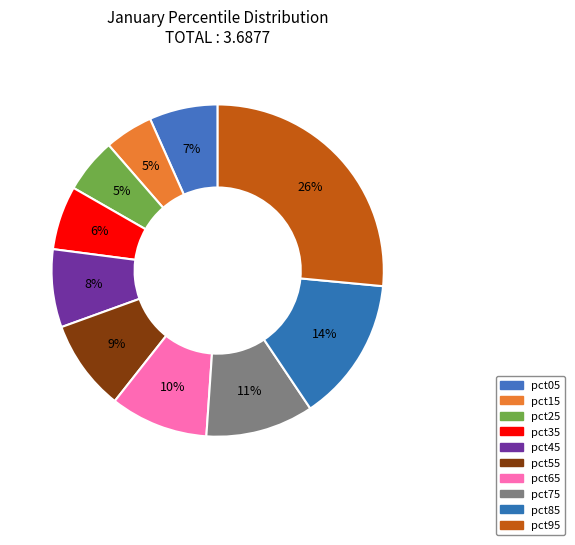

Does any single category account for the majority?

No